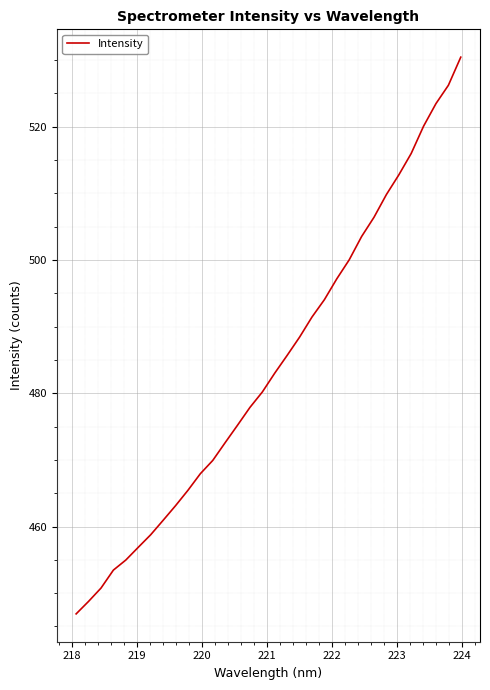

Reading left to right, list all the values displayed in this chart.

446.9	448.8	450.8	453.5	455.0	456.9	458.8	460.9	463.1	465.4	467.9	469.9	472.6	475.2	477.9	480.2	483.0	485.7	488.4	491.4	494.0	497.2	500.0	503.5	506.4	509.8	512.8	516.0	520.1	523.5	526.2	530.4